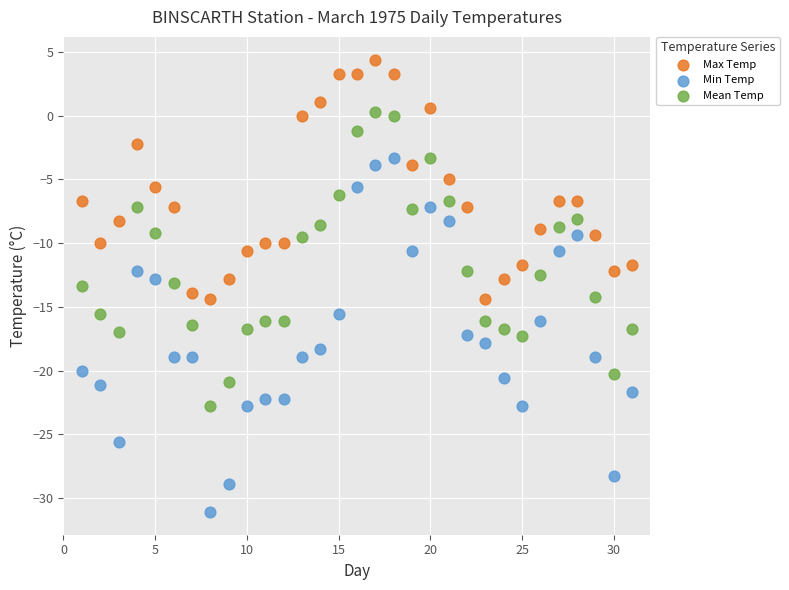

Which series has the largest Y range (max minus min)?

Min Temp